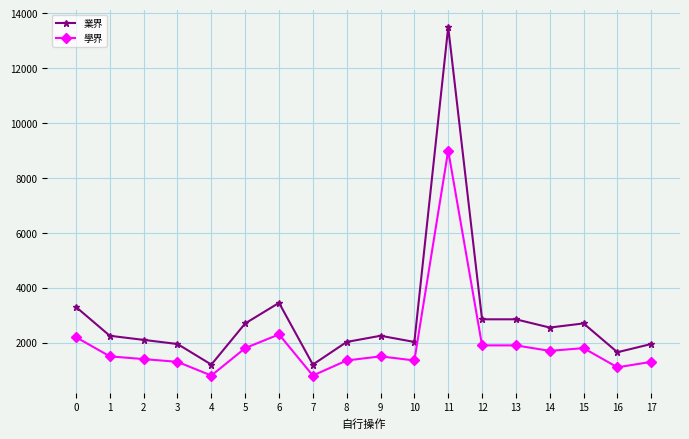

What is the average value of the 學界 series?

1944